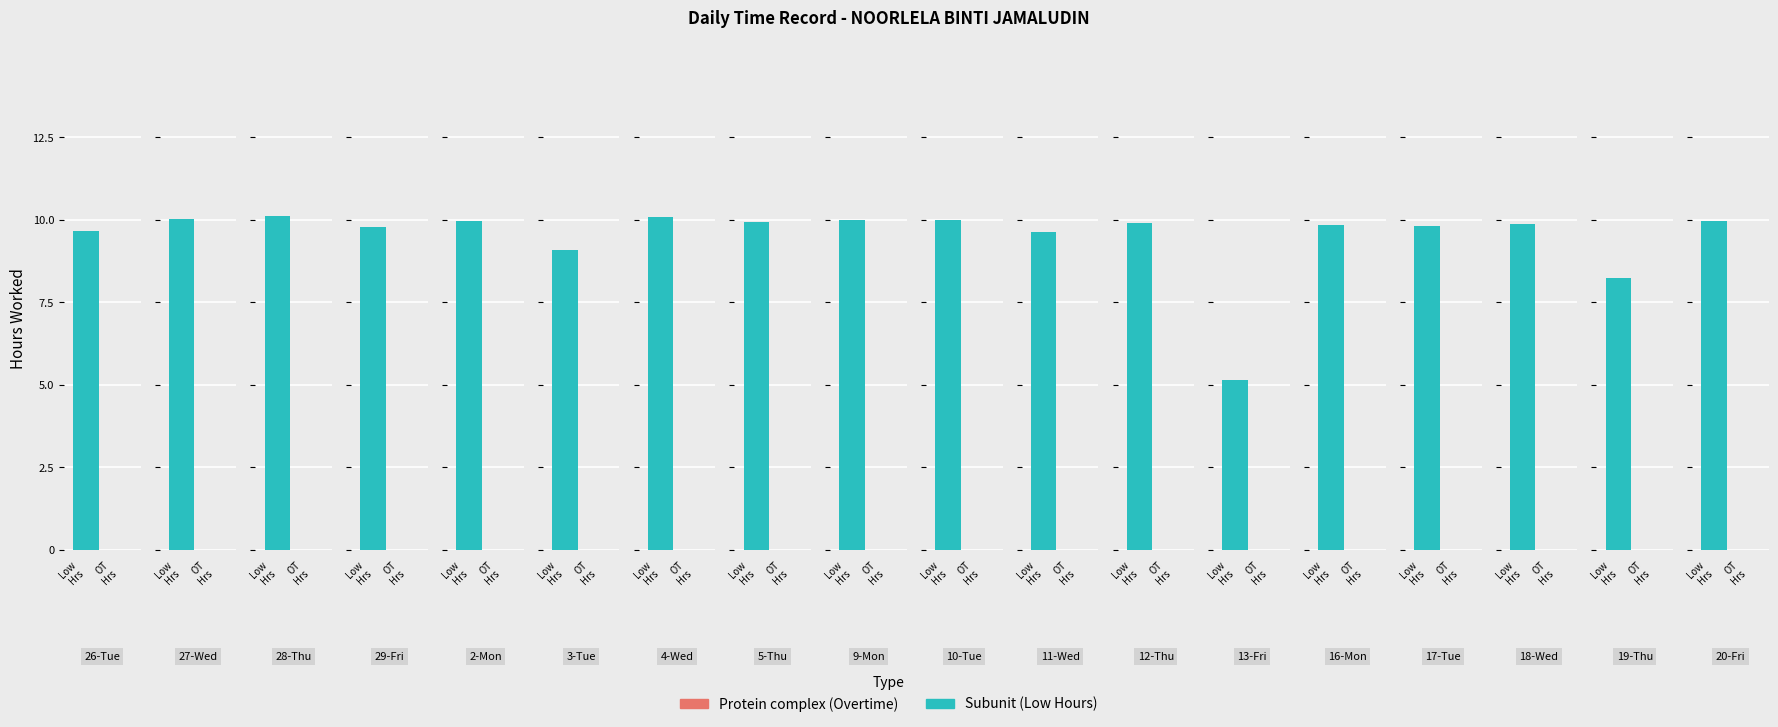

At 26-Tue, list the series in order from largest to smallest.

Low (Hours), Overtime